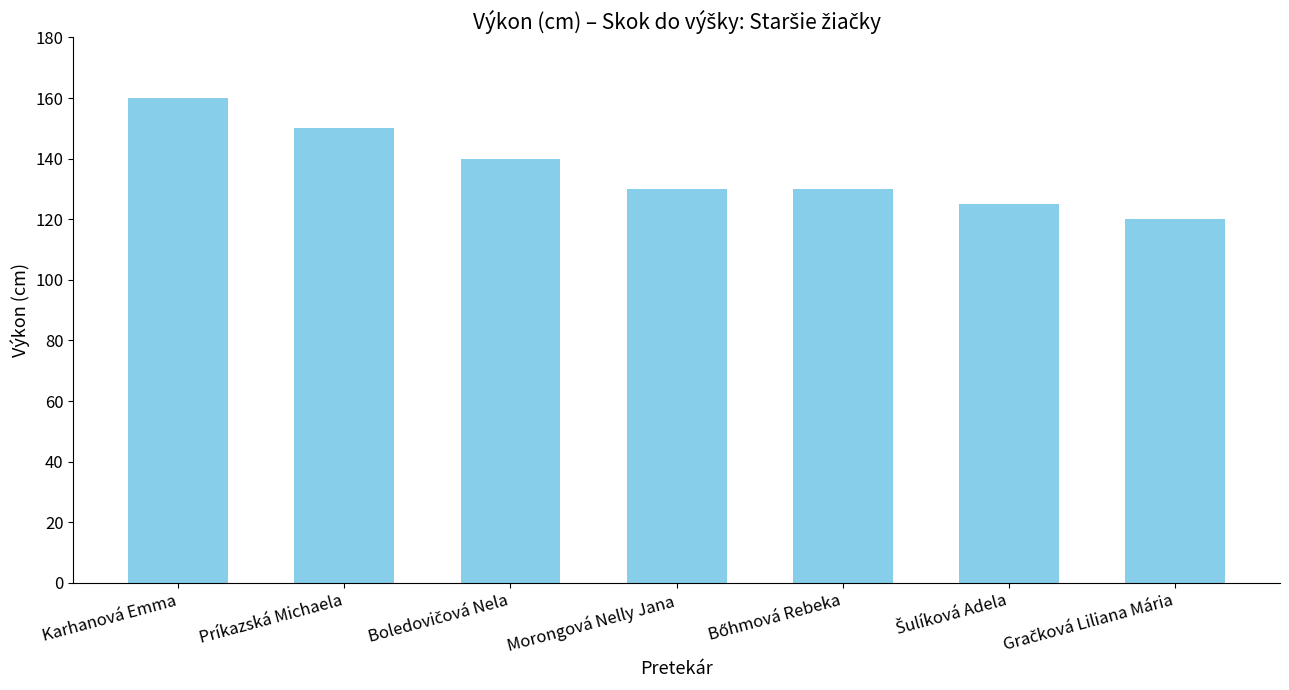

How many values are between 125 and 150?

5